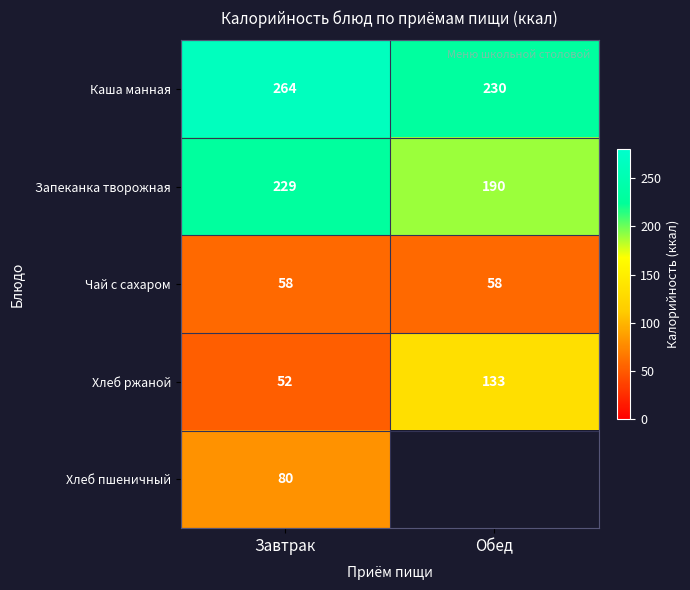

What is the sum of all Запеканка творожная values?

419